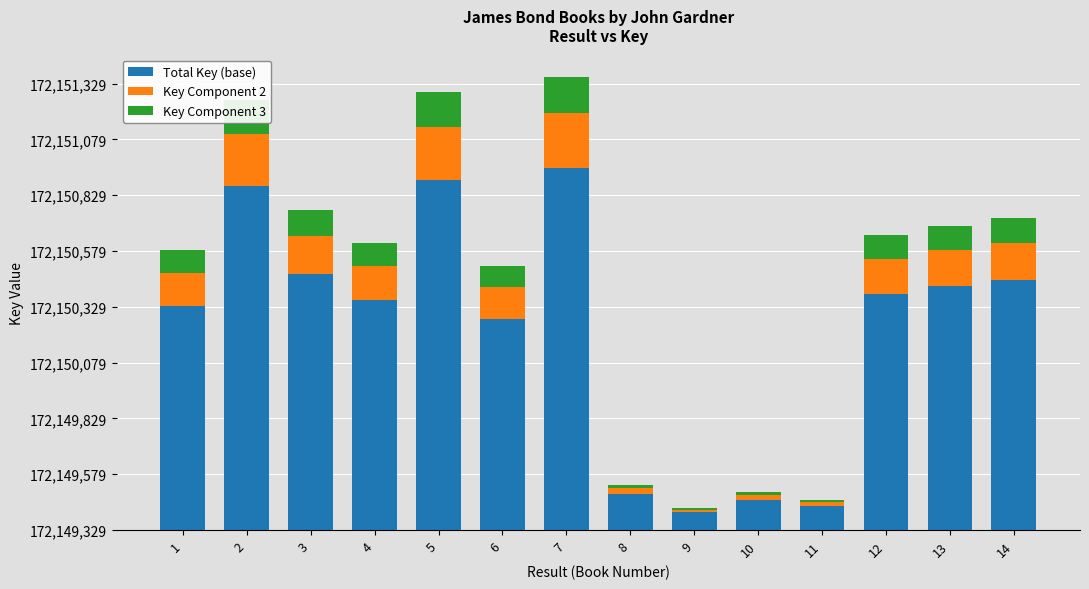

At which category is the sum across all series the highest?

7